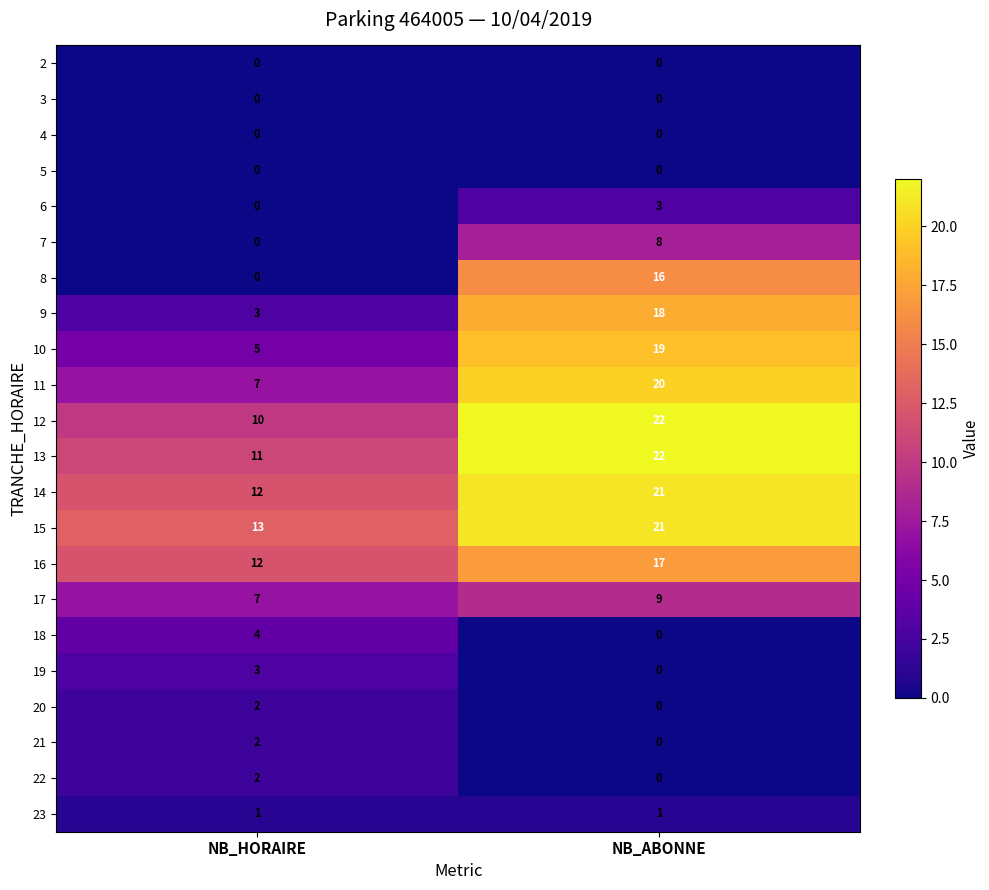

How many series are shown in this chart?

22